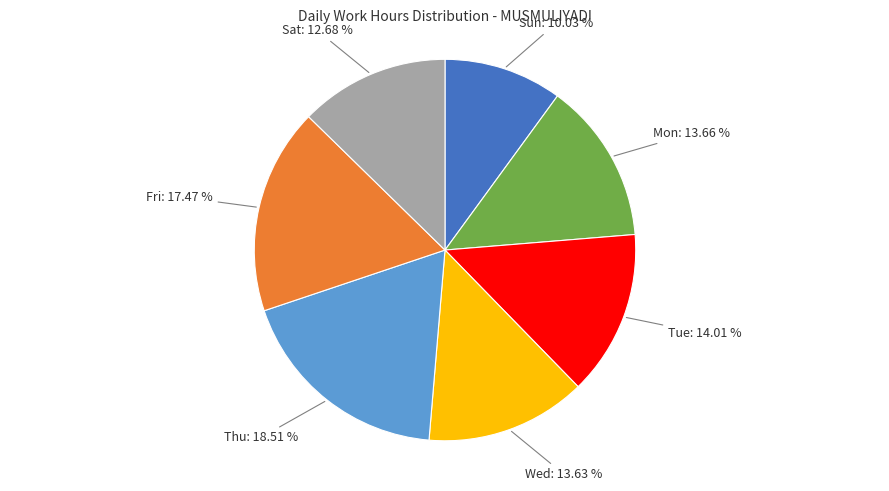

How many slices are in this pie chart?

7